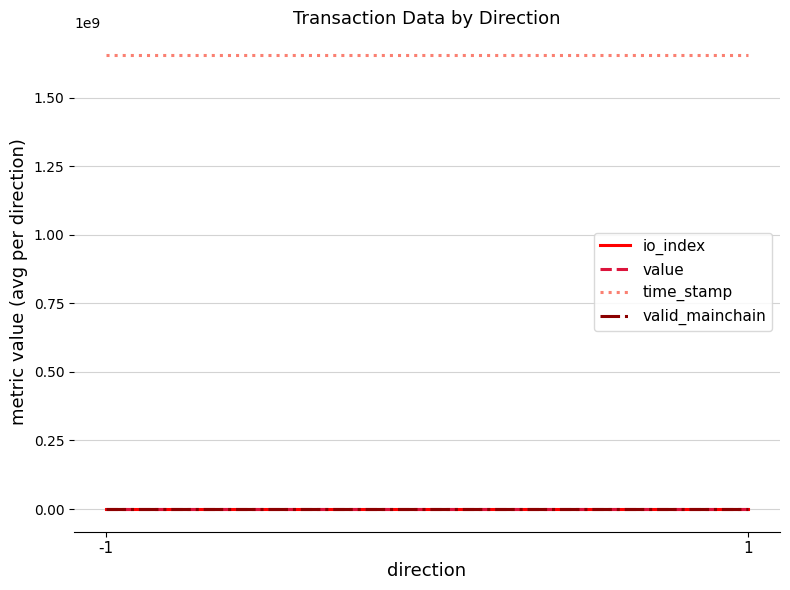

At which category is the sum across all series the highest?

-1